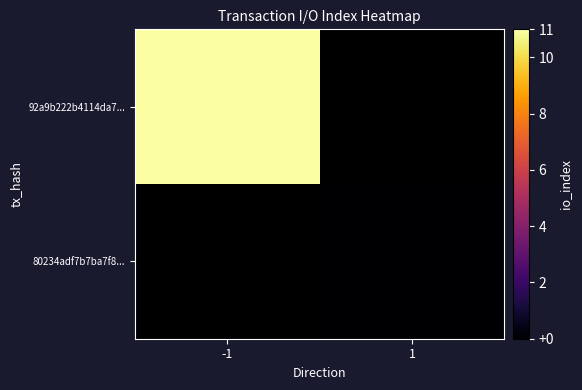

Which category has the highest value in the 80234adf7b7ba7f8... series?

-1